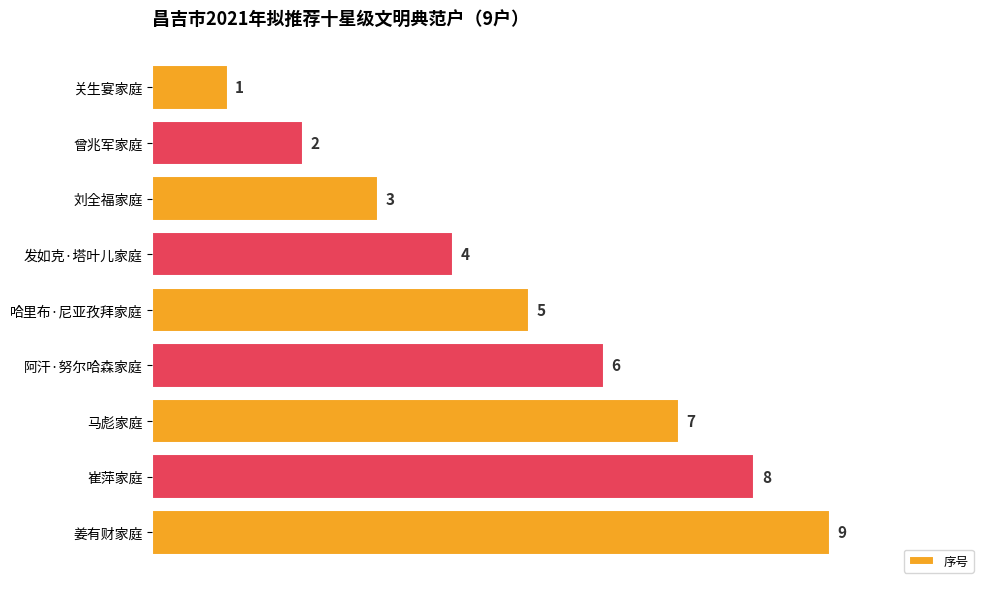

Count the values in the range 3 to 7.

5